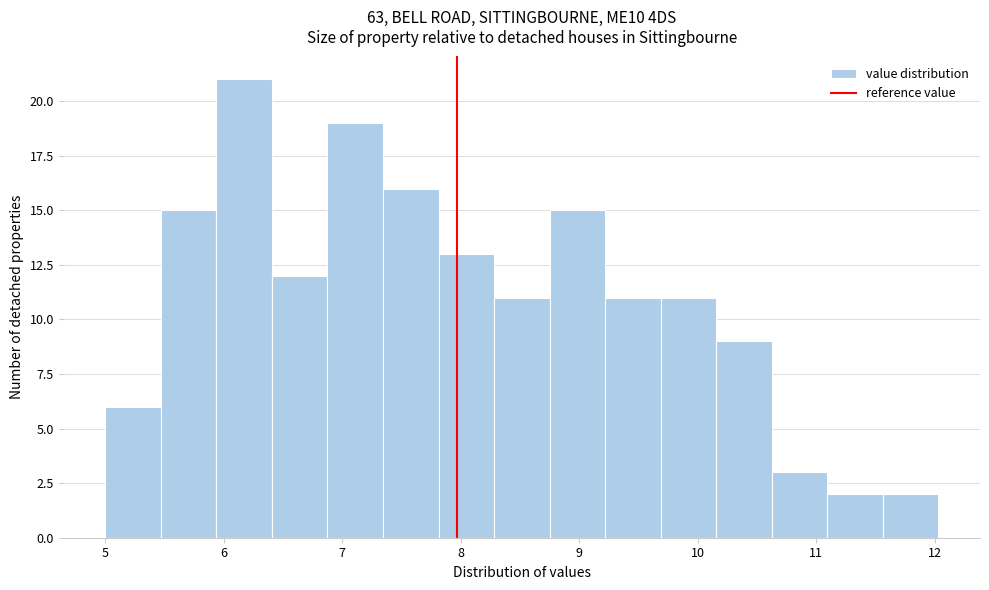

How tall is the bar that spans 11.6 to 12.0 on the x-axis? Neither the bar edges nor the heights are printed on the chart, so give them approximately, as read against the axes.

2